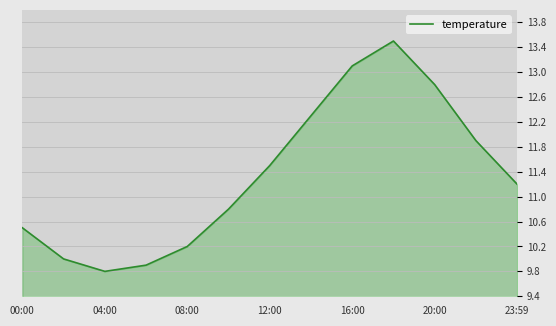

What is the minimum value shown in the chart?

9.8